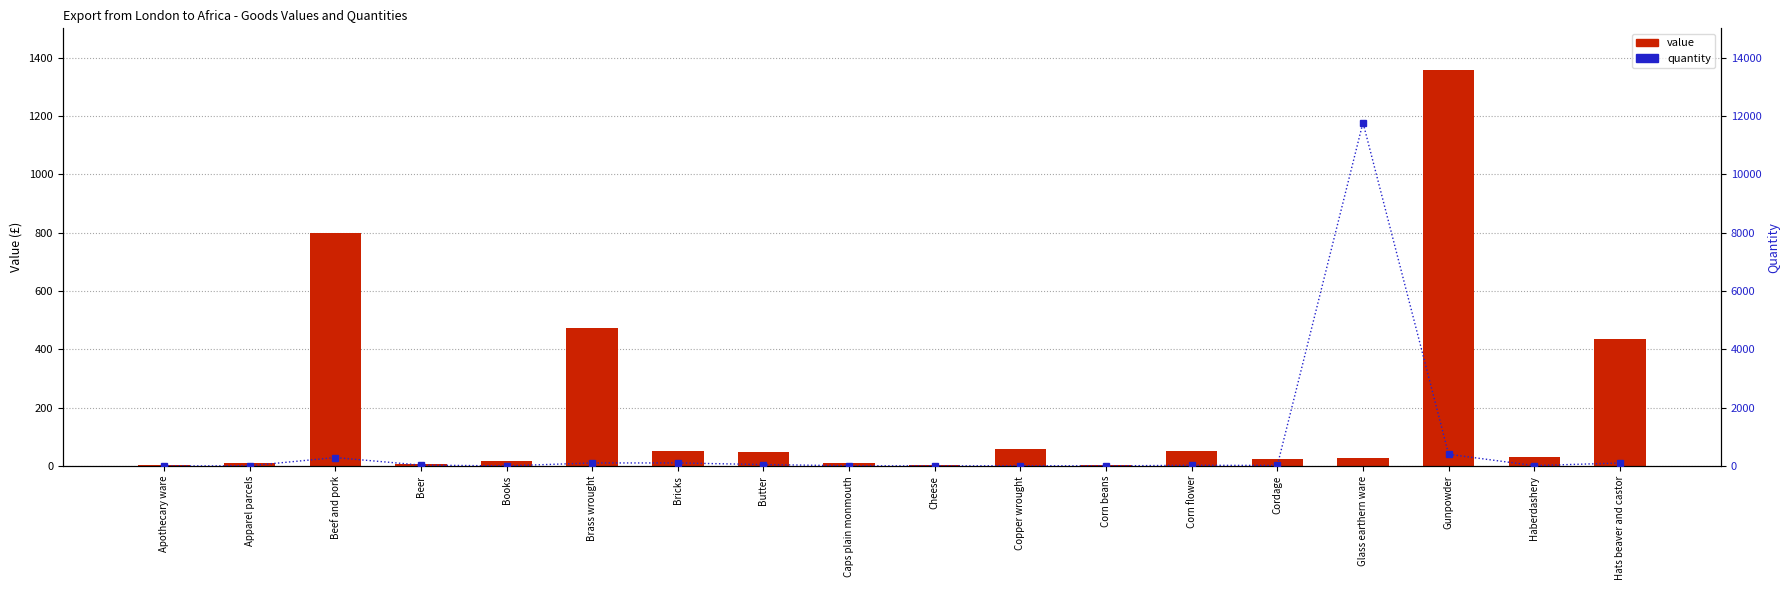

True or false: quantity has a value of 9 at Apparel parcels.

True